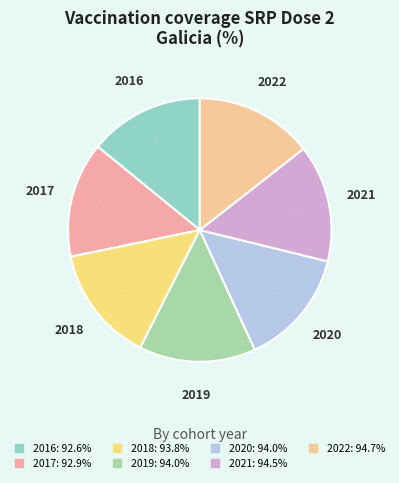

How many slices are in this pie chart?

7